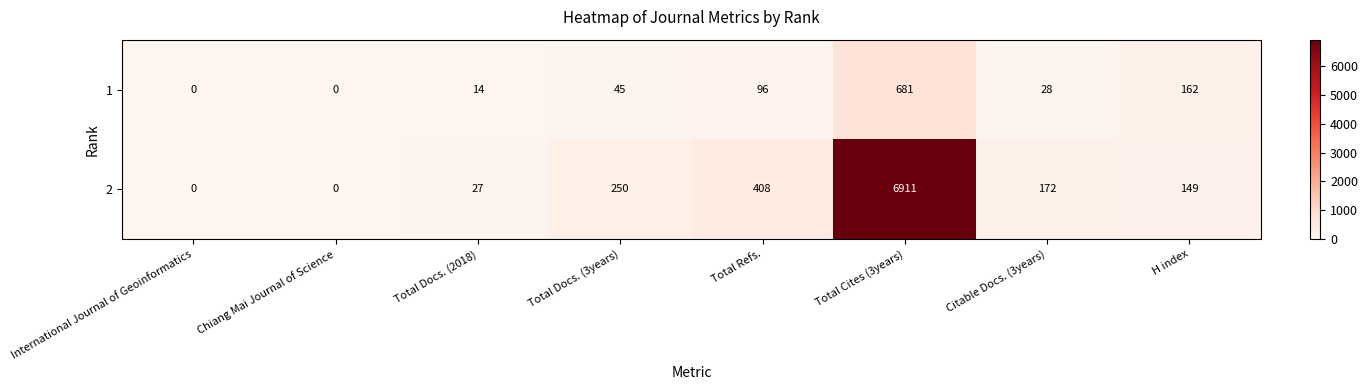

List the series in order of their overall mean, lowest first.

1, 2